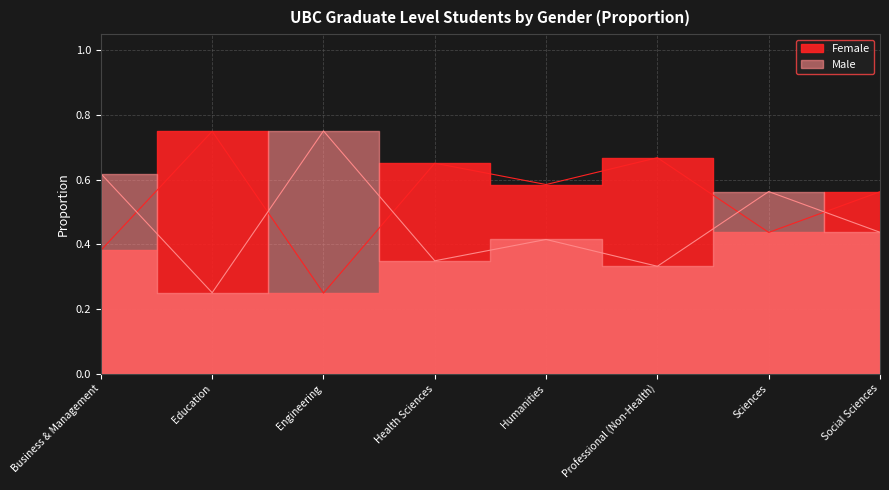

What position from the right is Business & Management?

8